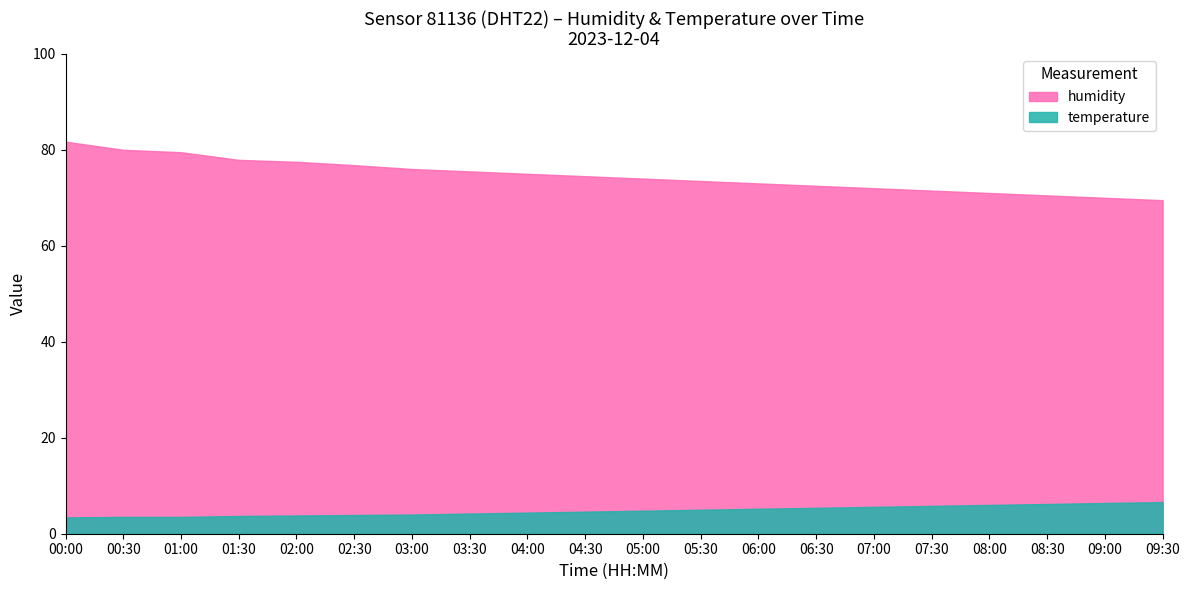

What is the approximate value of temperature at 03:30?

4.2